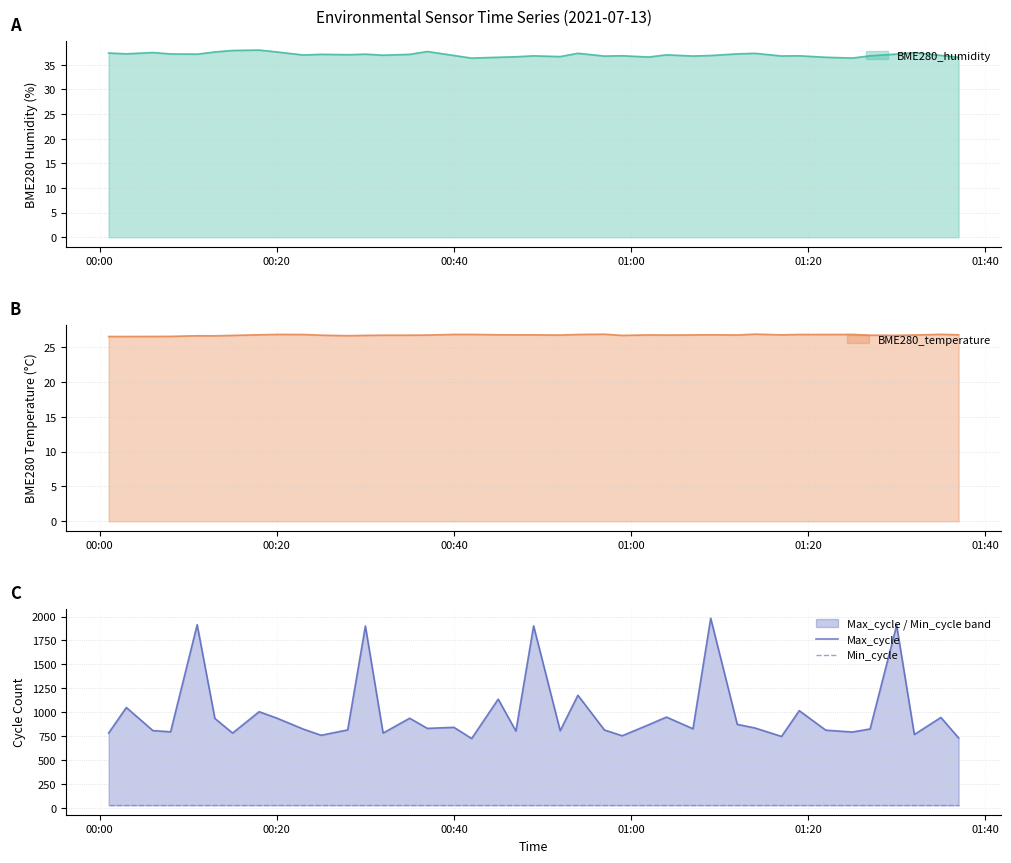

What is the minimum value for BME280_humidity?

36.4